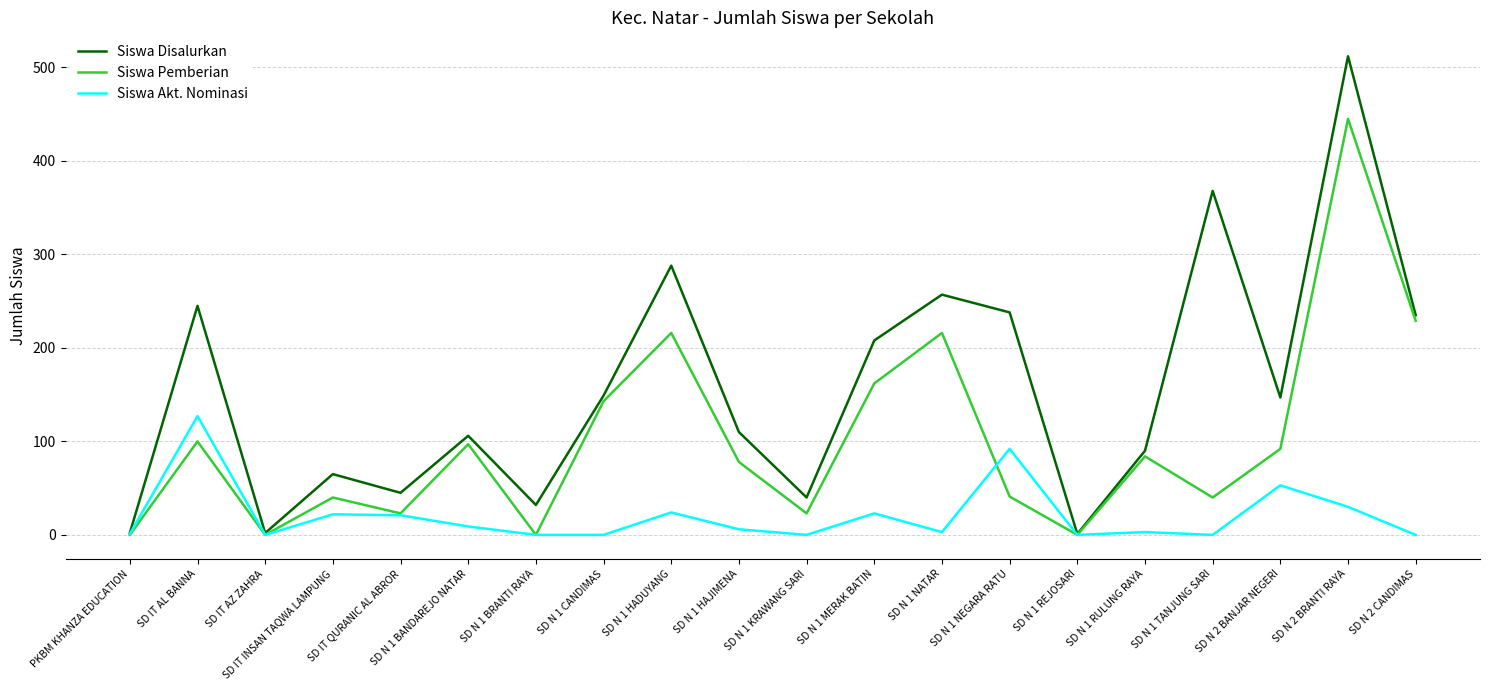

What is the spread (max minus min) of values at SD IT INSAN TAQWA LAMPUNG?

43